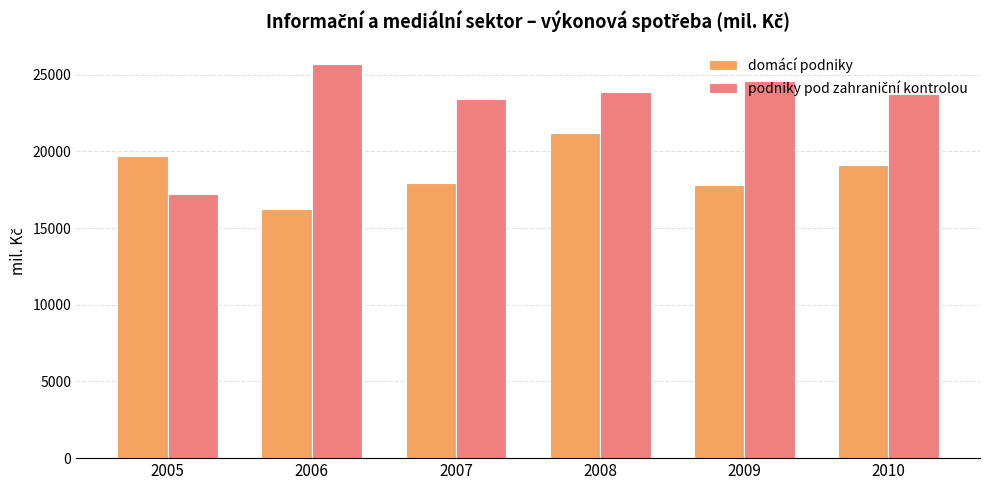

Which series changed the most between 2006 and 2008?

domácí podniky